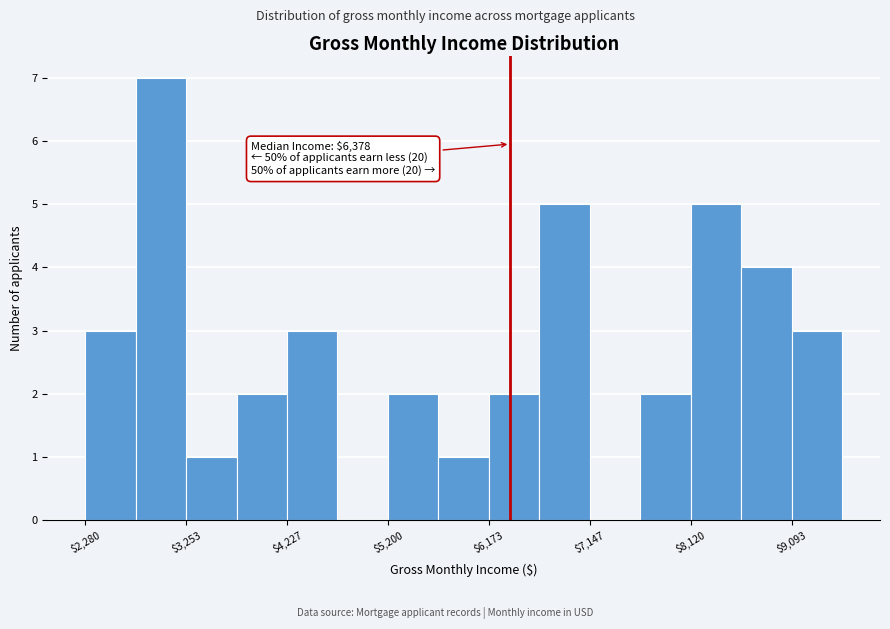

Which range on the x-axis has the tallest bar?

2800 to 3300